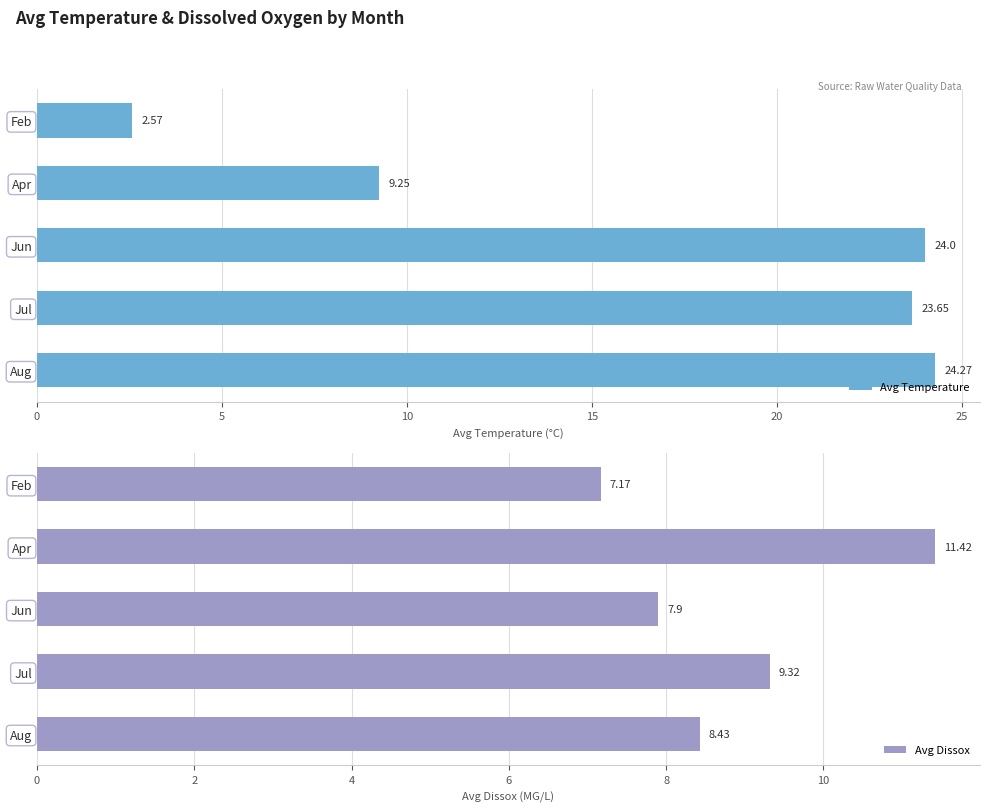

What is the difference between the maximum and minimum values in the Avg Temperature series?

21.7